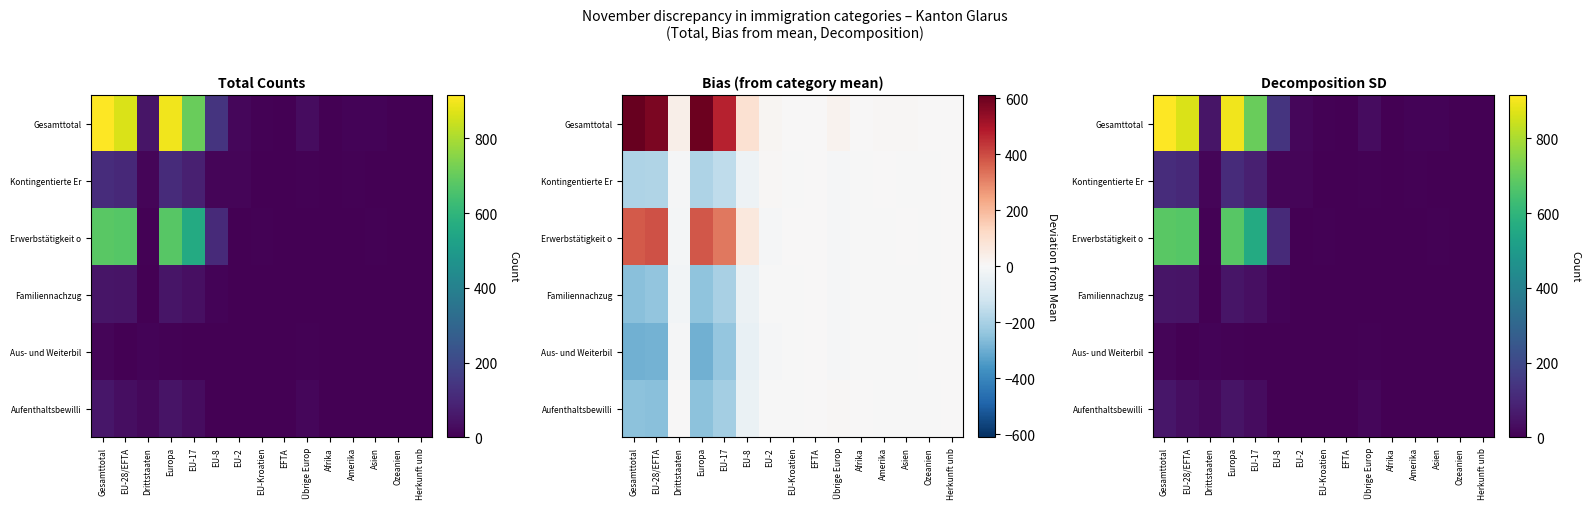

The Gesamttotal series shows 27 at EU-2. True or false?

False